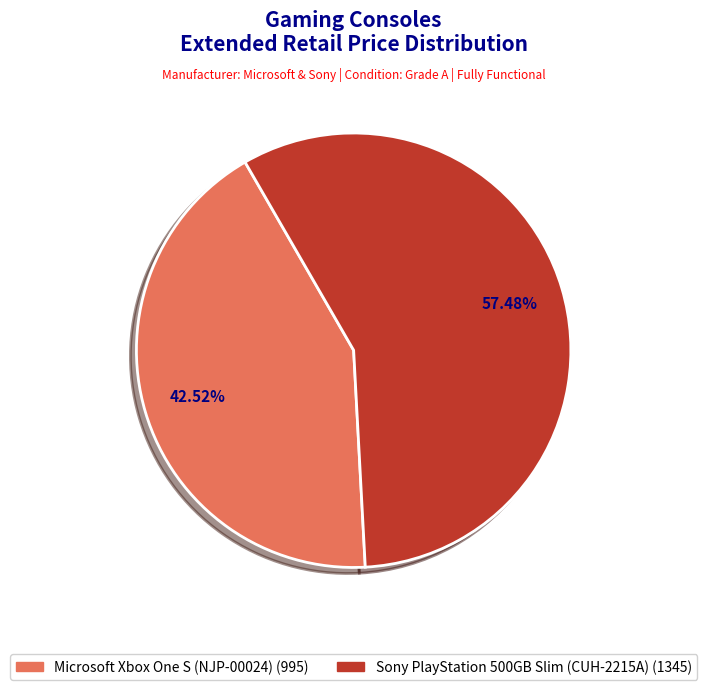

Which category accounts for the majority?

Sony PlayStation 500GB Slim (CUH-2215A)